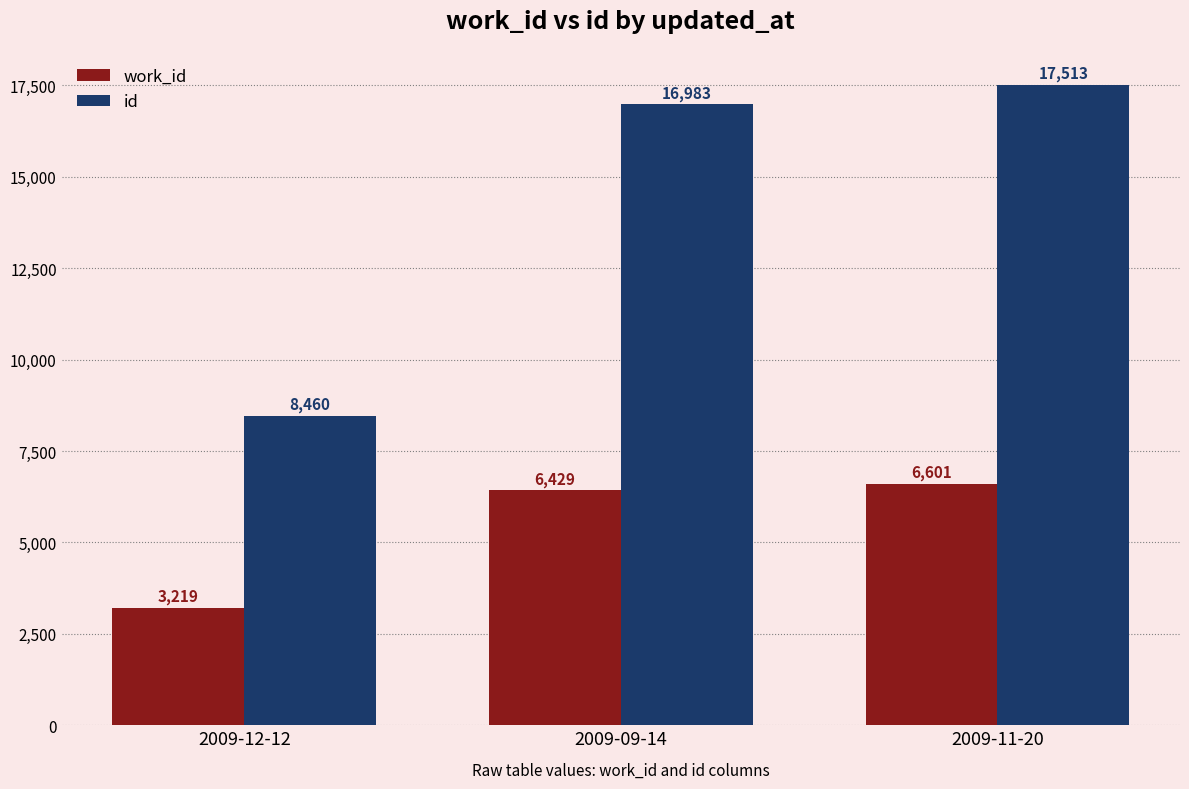

How many bars are there in each group?

2